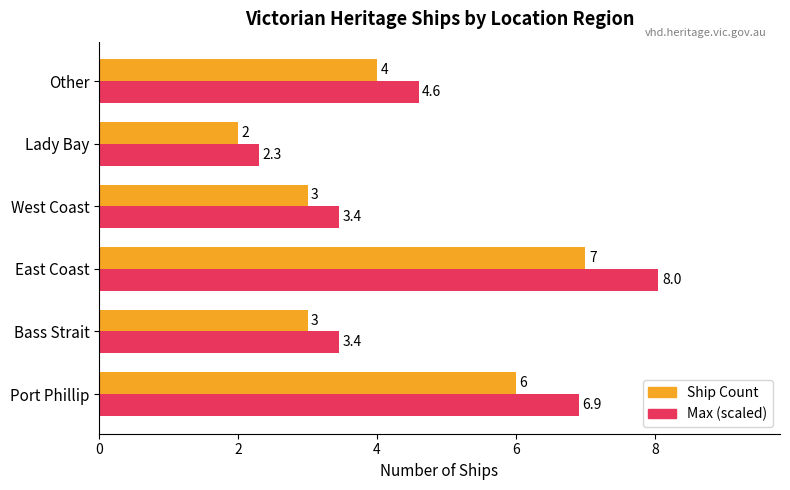

True or false: Ship Count has a value of 3.0 at Bass Strait.

True